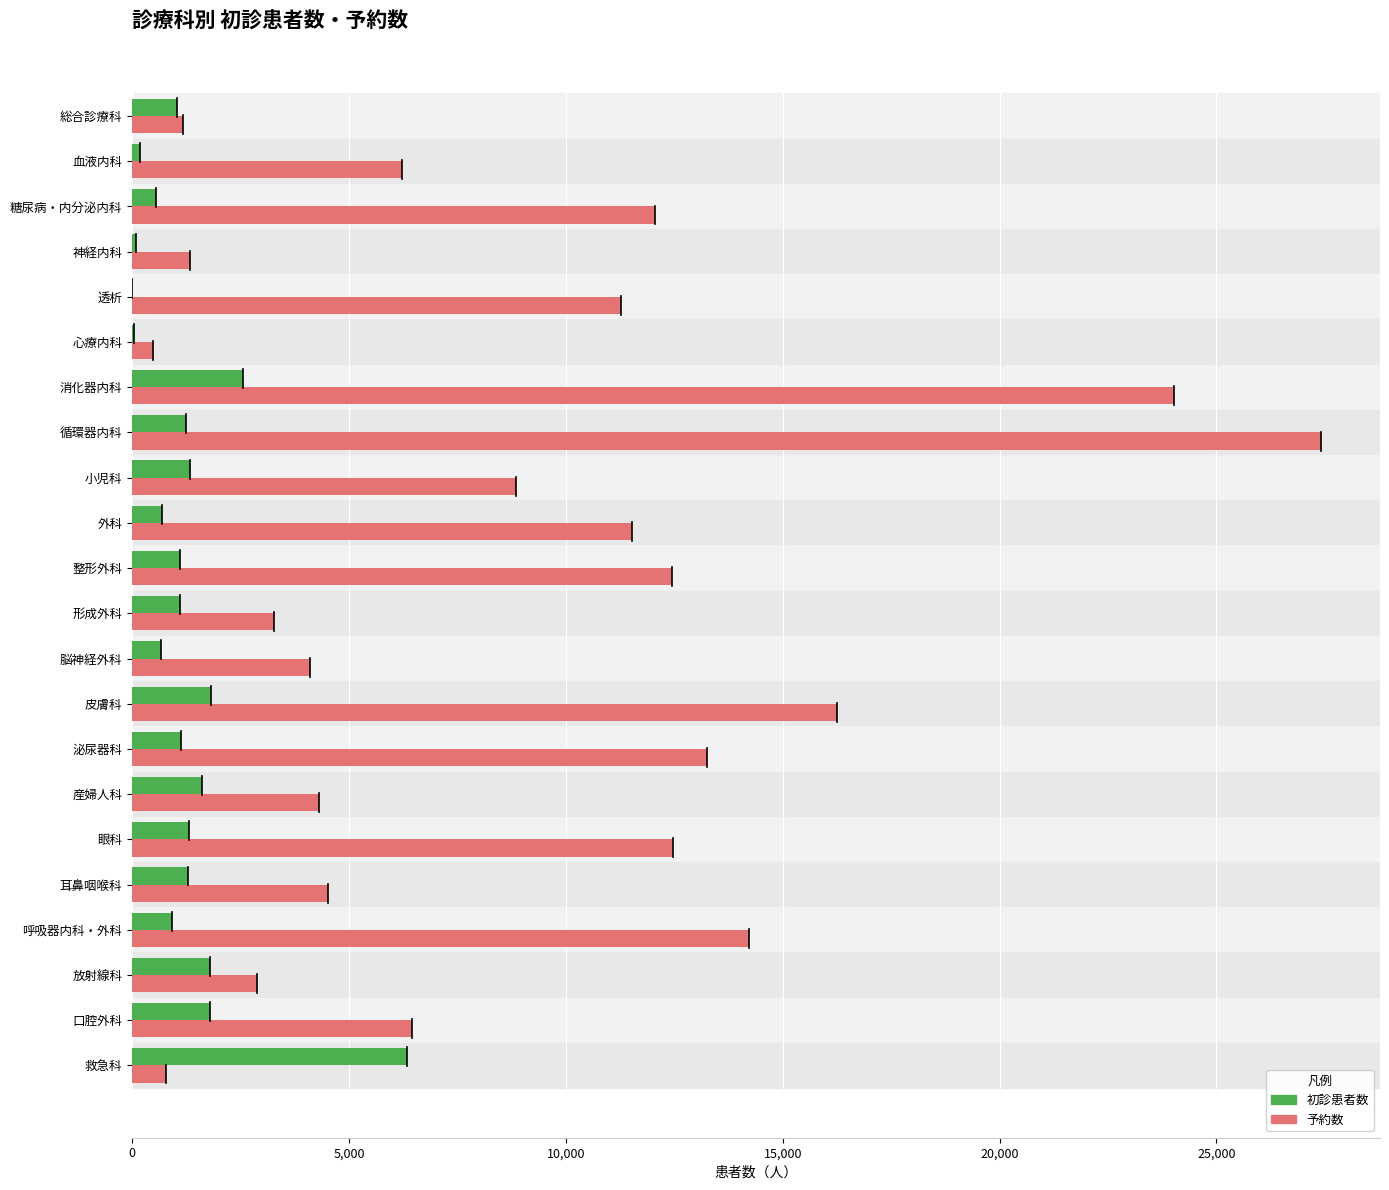

What is the maximum value for 予約数?

27401